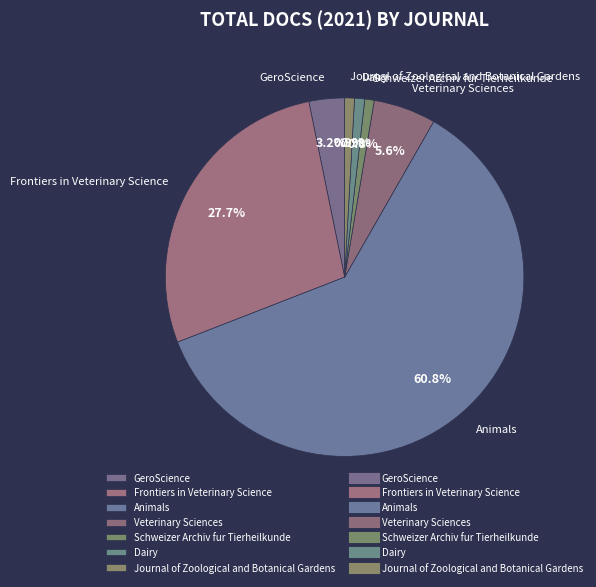

Is there any slice that represents more than half of the pie?

Yes